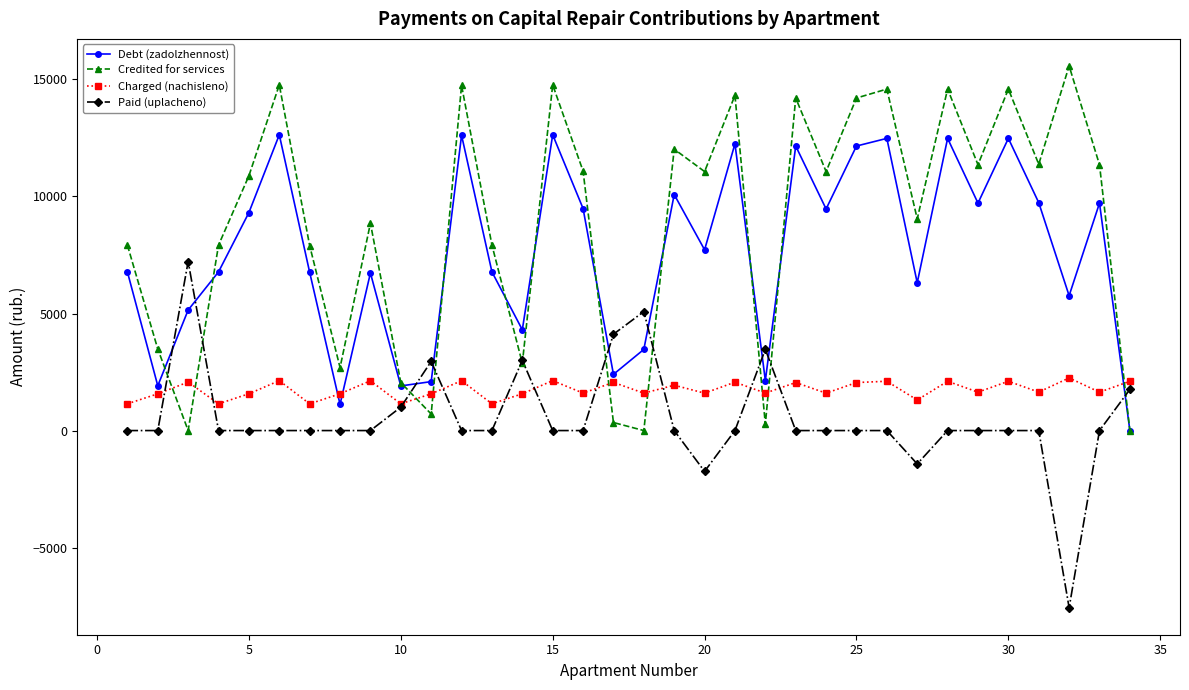

After their last crossing, which series has the higher values: Debt (zadolzhennost) or Charged (nachisleno)?

Charged (nachisleno)